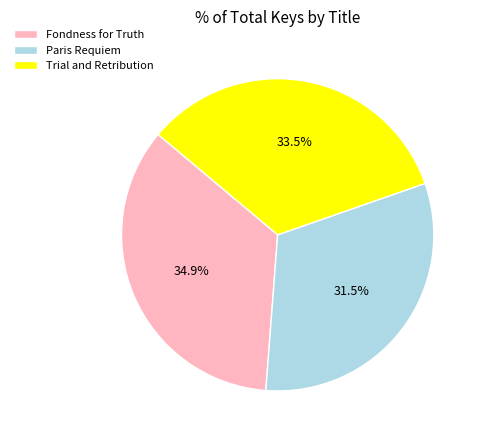

To the nearest percent, what is the difference between the Trial and Retribution and Paris Requiem slice percentages?

2%